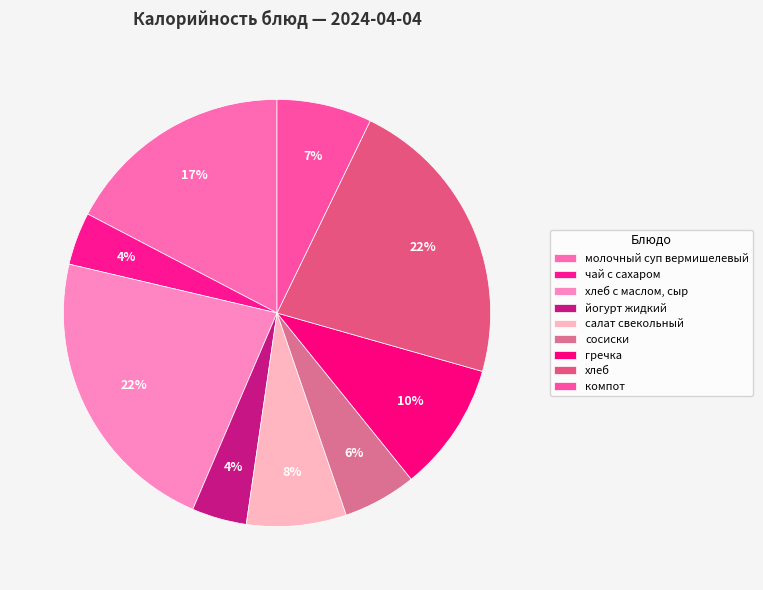

What is the change in value from йогурт жидкий to гречка?

+76.0